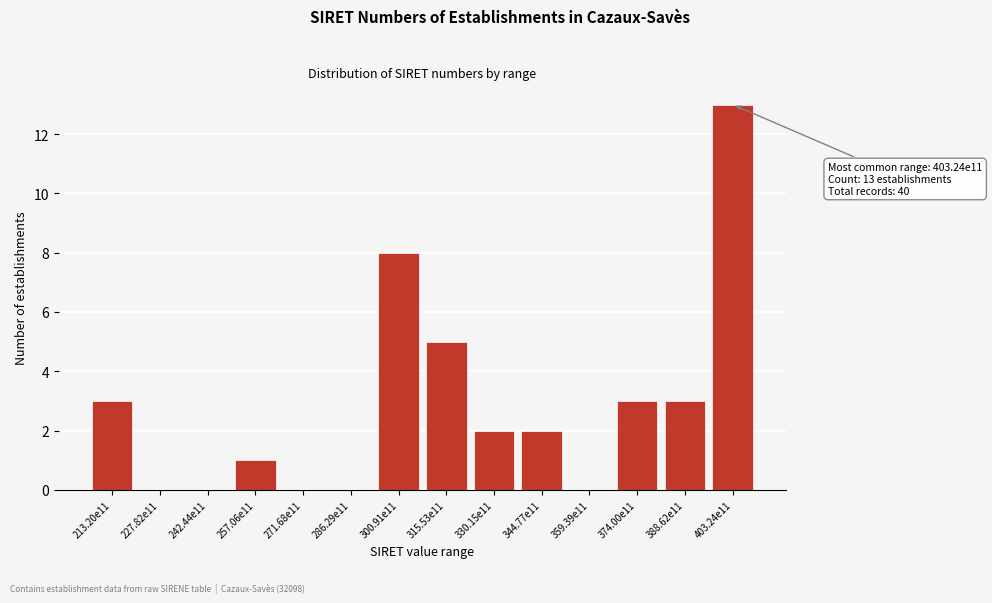

Reading right to left, list all the values displayed in this chart.

403.24e11=13	388.62e11=3	374.00e11=3	359.39e11=0	344.77e11=2	330.15e11=2	315.53e11=5	300.91e11=8	286.29e11=0	271.68e11=0	257.06e11=1	242.44e11=0	227.82e11=0	213.20e11=3